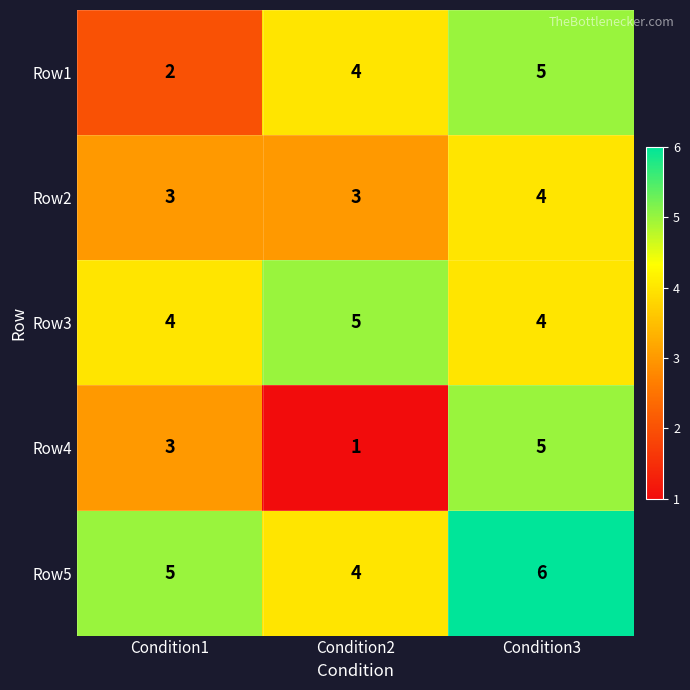

How many data points in Row3 are above 4?

1